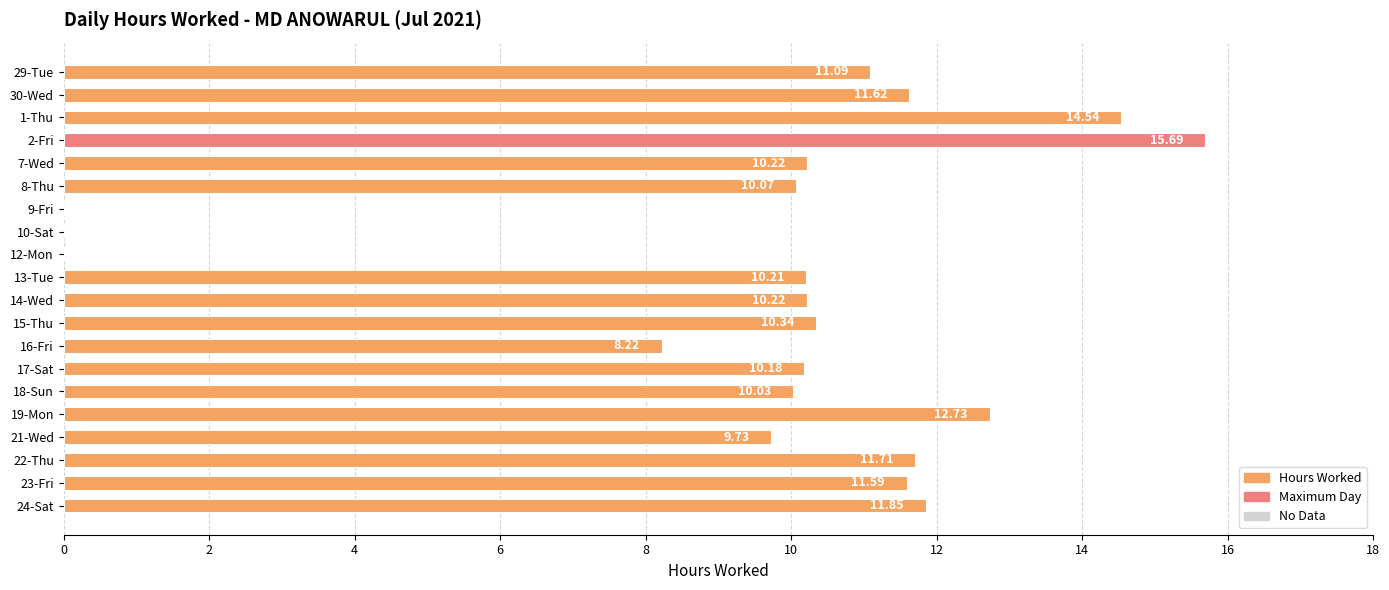

At which label is the value closest to 7?

16-Fri